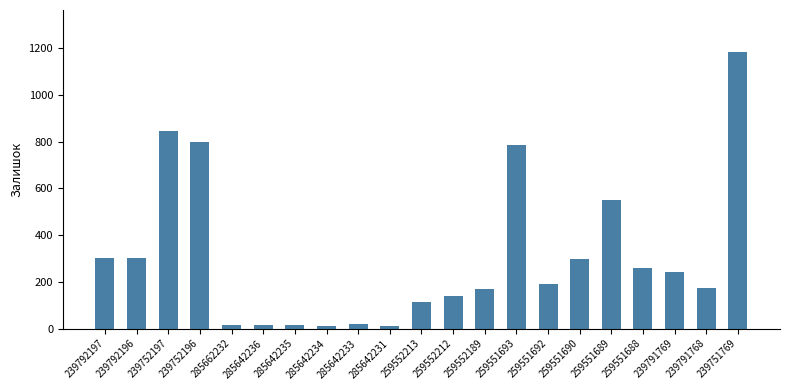

At which category does the chart reach its peak across all series?

239751769